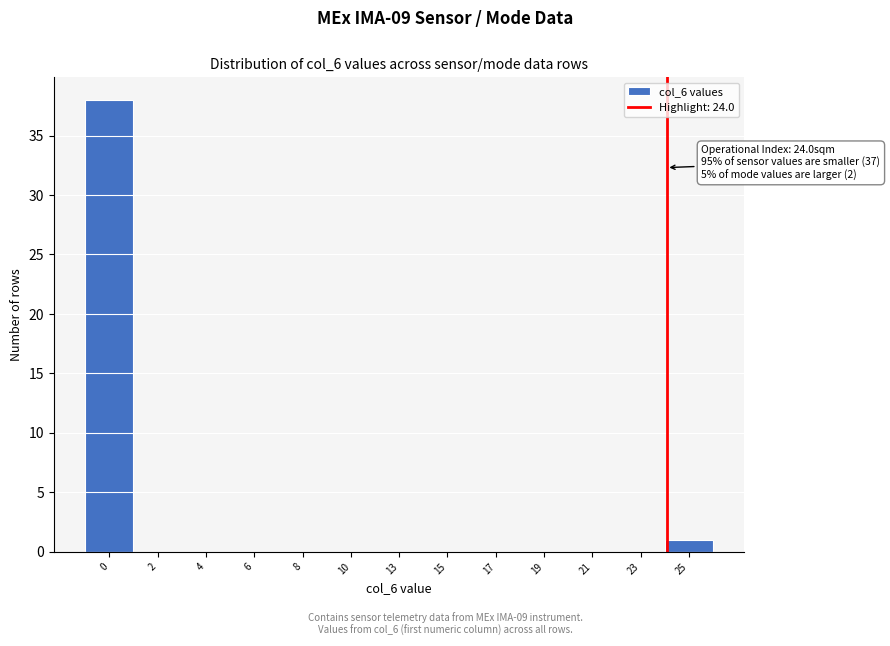

Reading left to right, list all the values displayed in this chart.

0=38	2=0	4=0	6=0	8=0	10=0	13=0	15=0	17=0	19=0	21=0	23=0	25=1